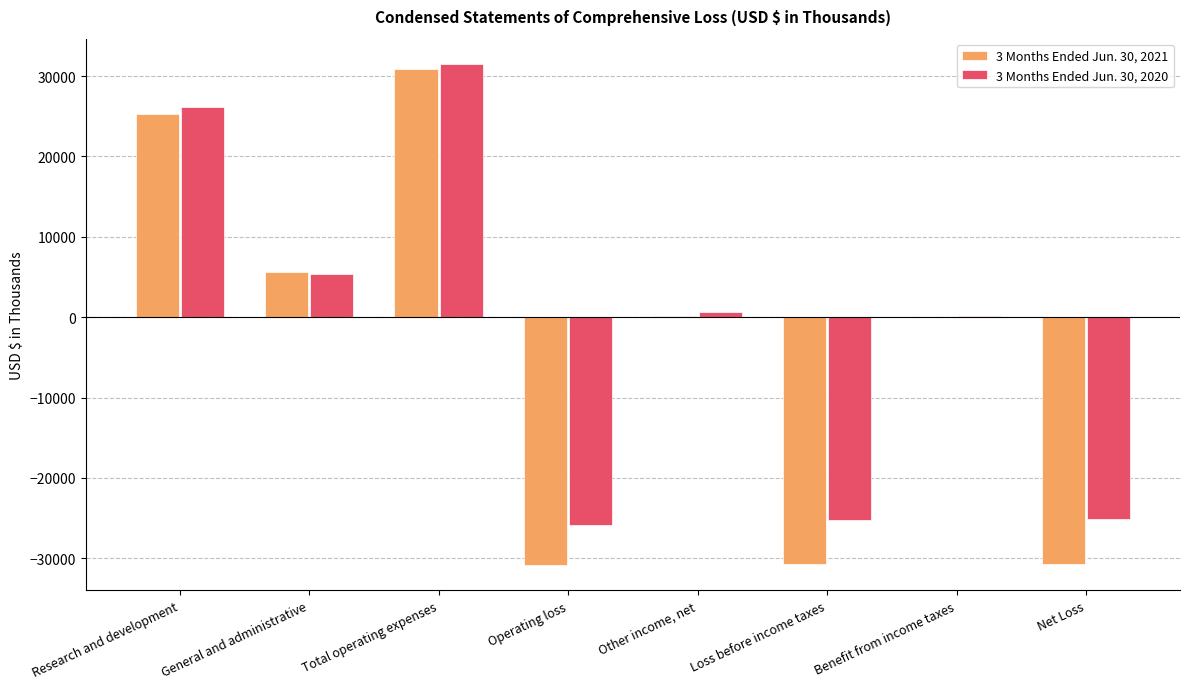

Which series changed the most between Research and development and Loss before income taxes?

3 Months Ended Jun. 30, 2021